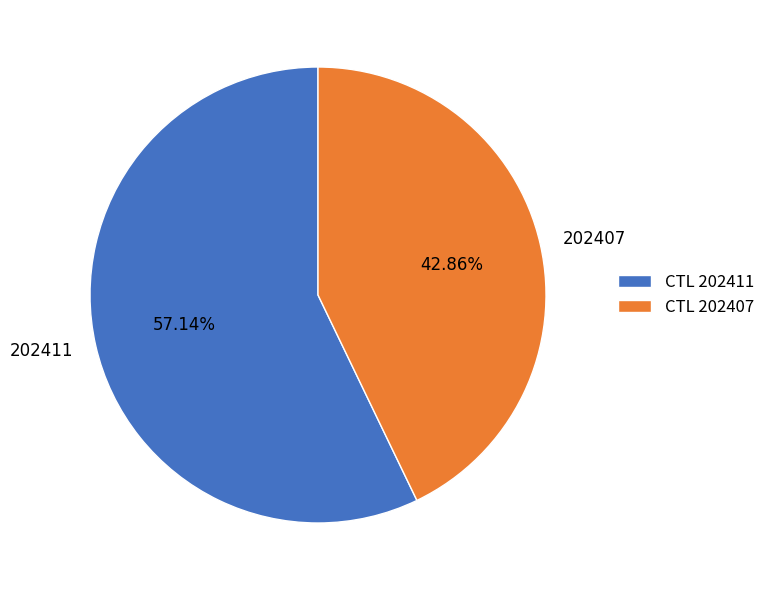

To the nearest percent, what is the difference between the 202407 and 202411 slice percentages?

14%